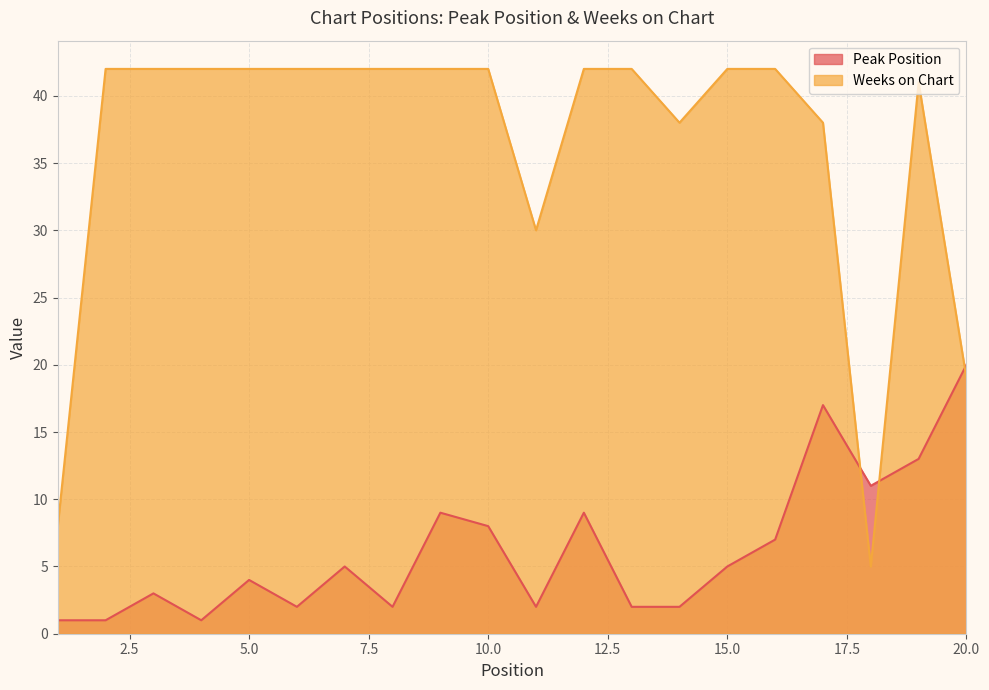

What is the minimum value shown in the chart?

1